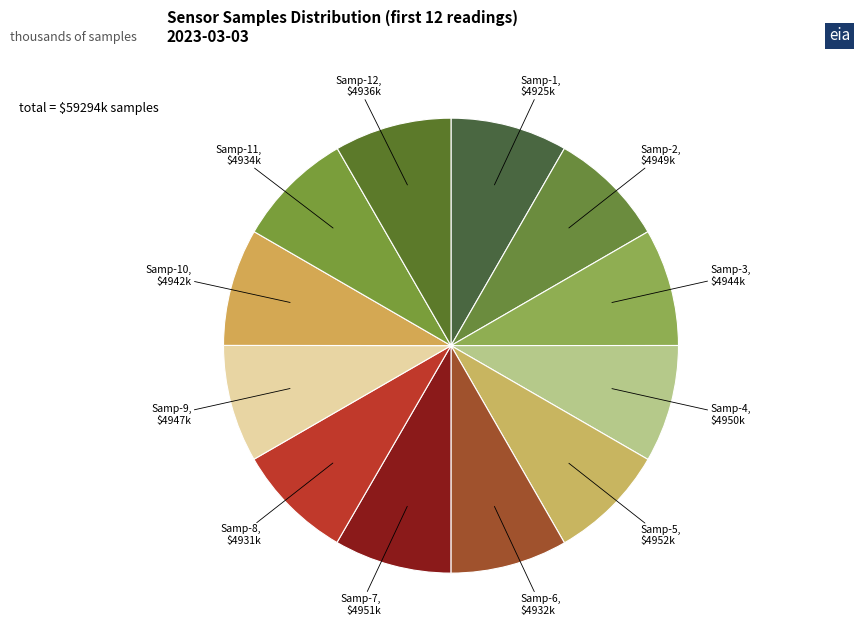

Do Samp-12 and Samp-3 together represent more than half of the pie?

No